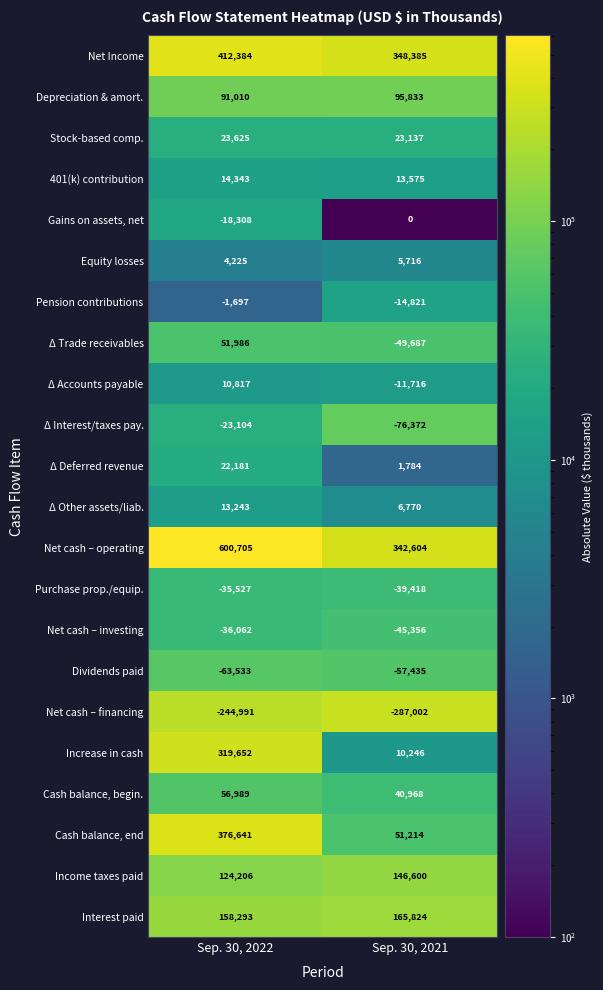

What is the approximate value of Cash balance, begin. at Sep. 30, 2022, to the nearest 50?

57000